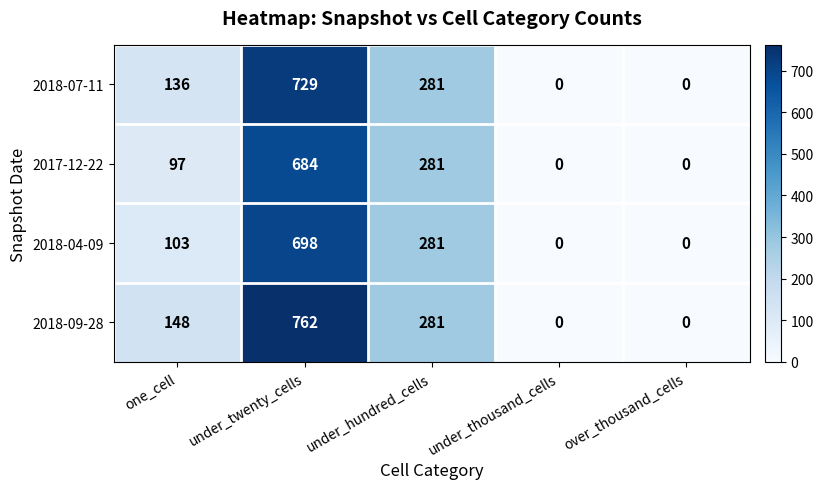

Which series has the largest total across all categories?

2018-09-28